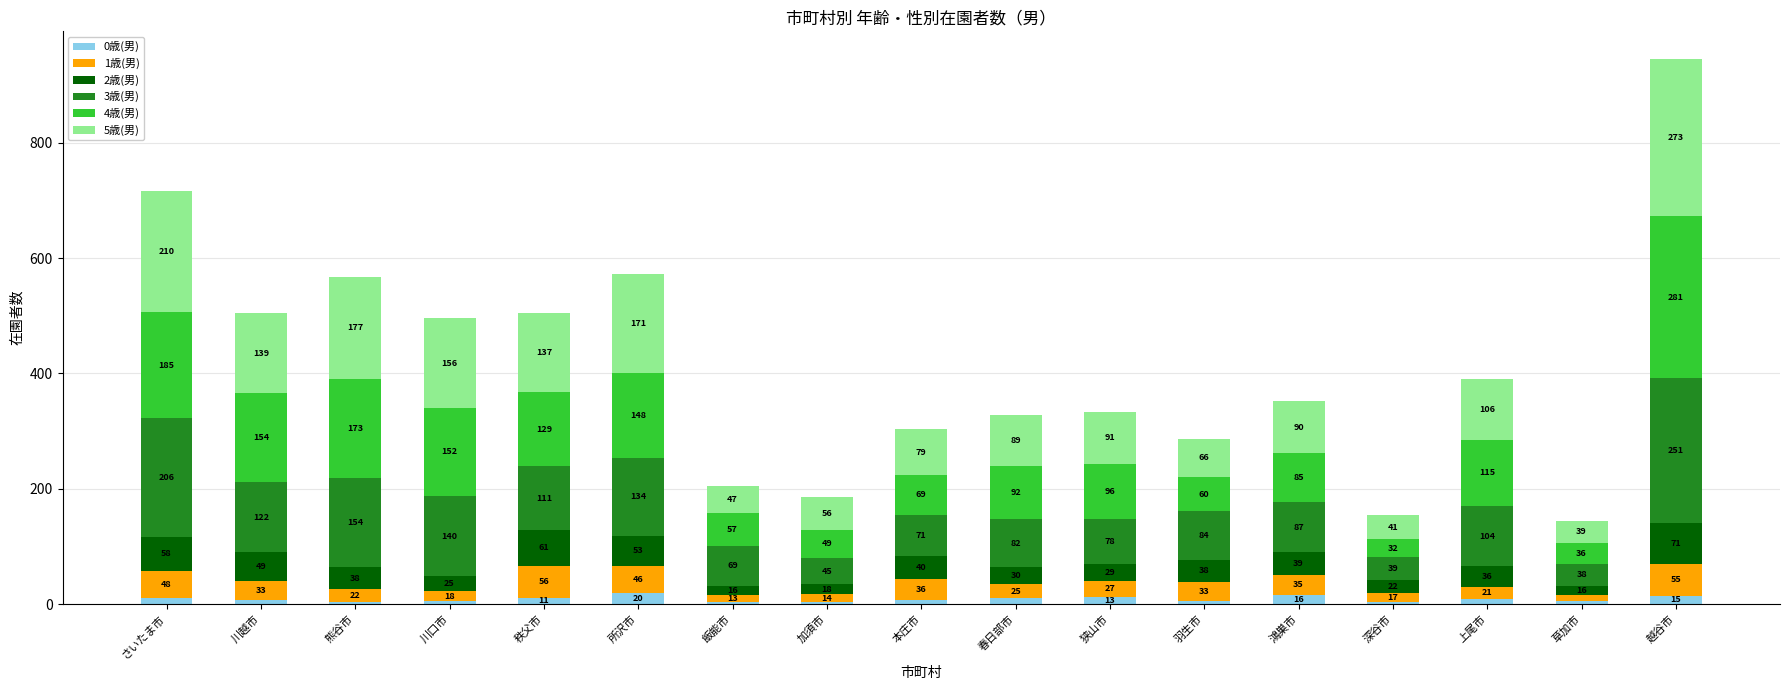

At which category is the sum across all series the highest?

越谷市